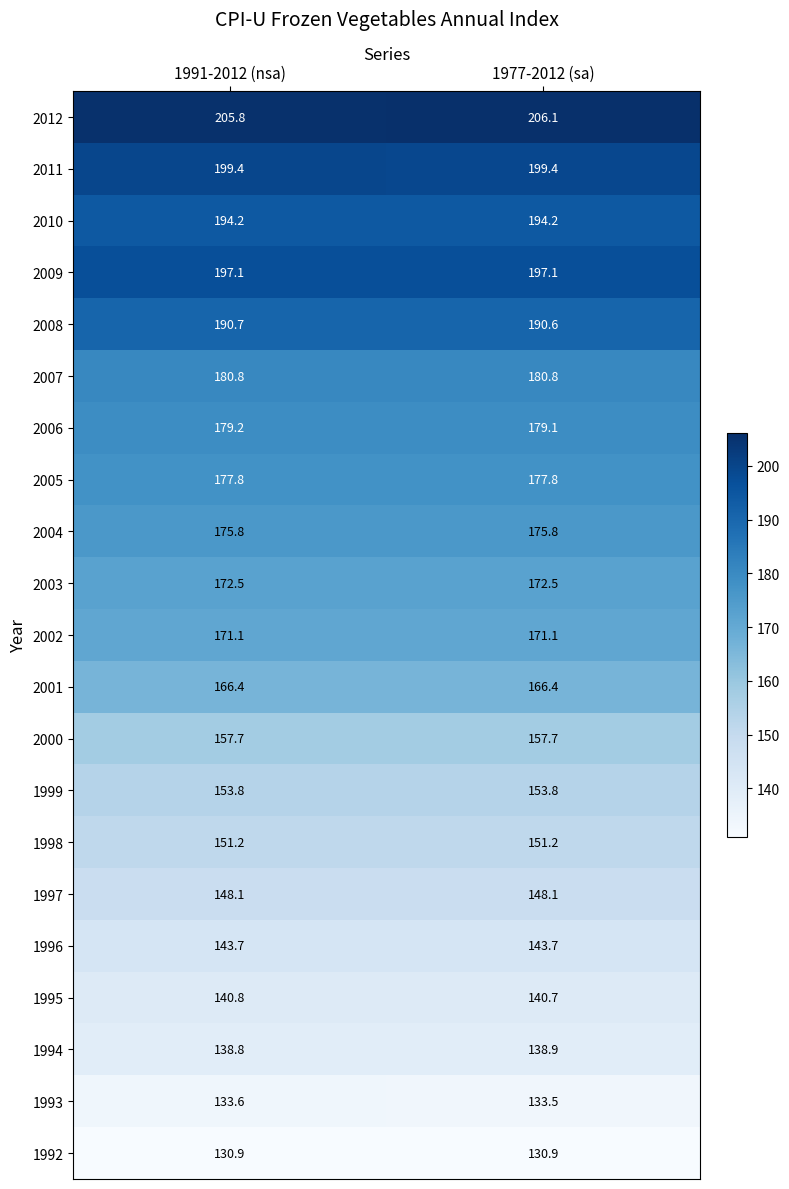

What is the total value across all series at 1977-2012 (sa)?

3509.4